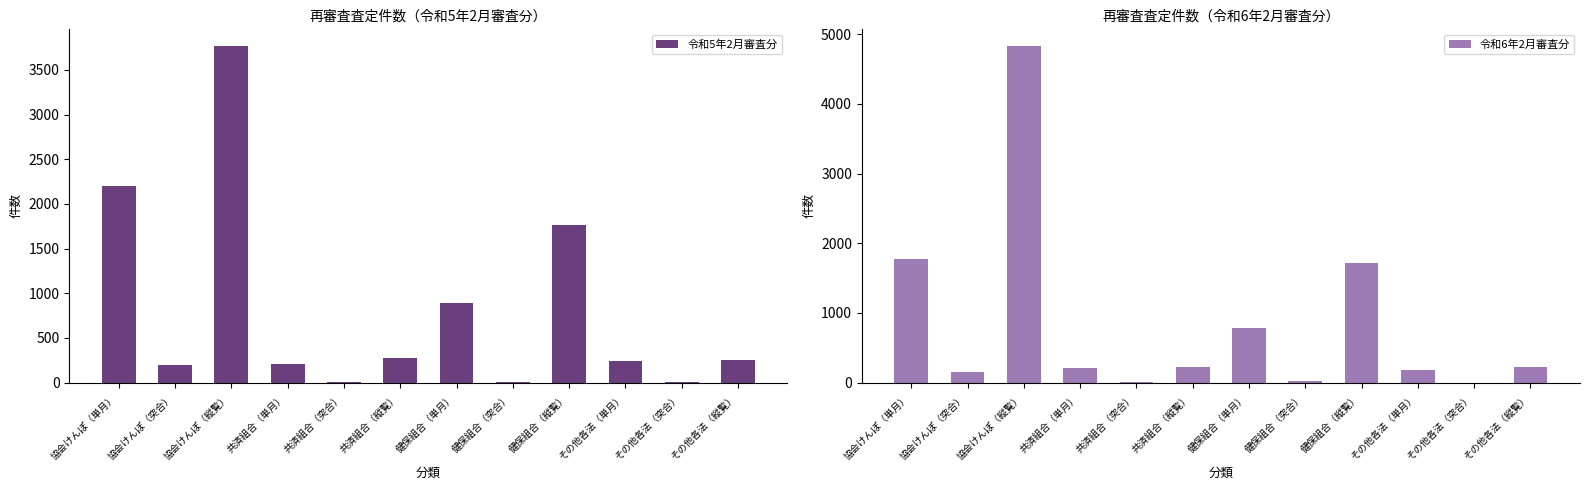

At which category is the sum across all series the highest?

協会けんぽ（縦覧）